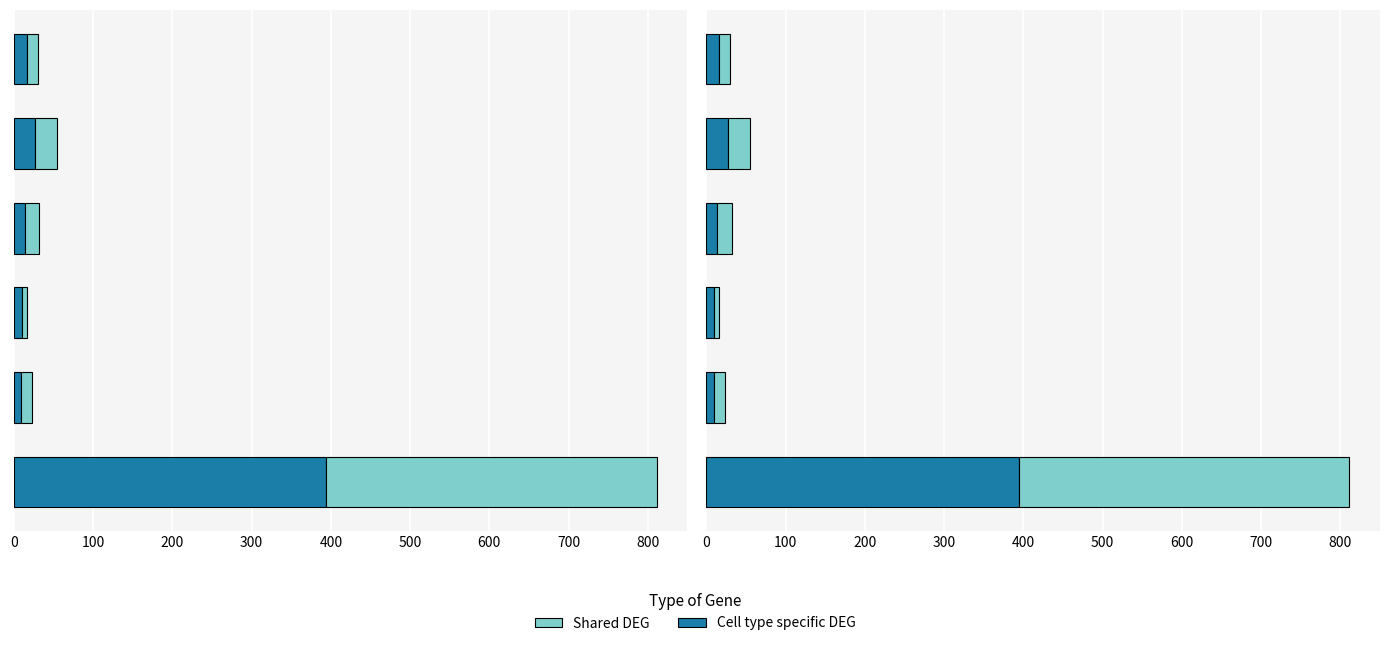

How many bars are there in each group?

2